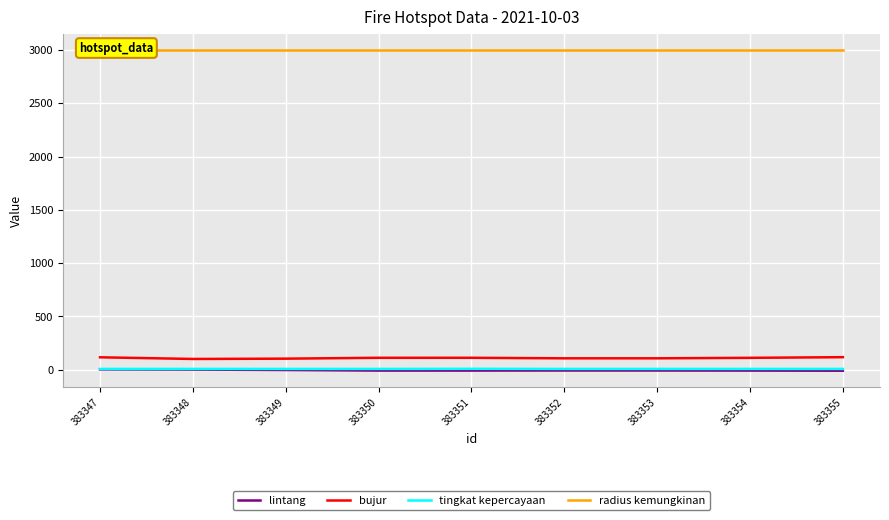

Reading left to right, transcribe all the data shown in this chart.

lintang: 3.8	1.9	-2.1	-7.5	-7.5	-6.9	-7.0	-7.6	-8.7
bujur: 117.1	101.5	104.4	112.5	112.5	107.5	107.6	112.1	118.3
tingkat kepercayaan: 8.0	8.0	8.0	8.0	9.0	8.0	8.0	8.0	8.0
radius kemungkinan: 3000.0	3000.0	3000.0	3000.0	3000.0	3000.0	3000.0	3000.0	3000.0